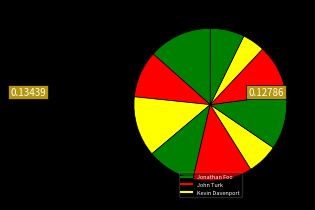

How many slices are in this pie chart?

10